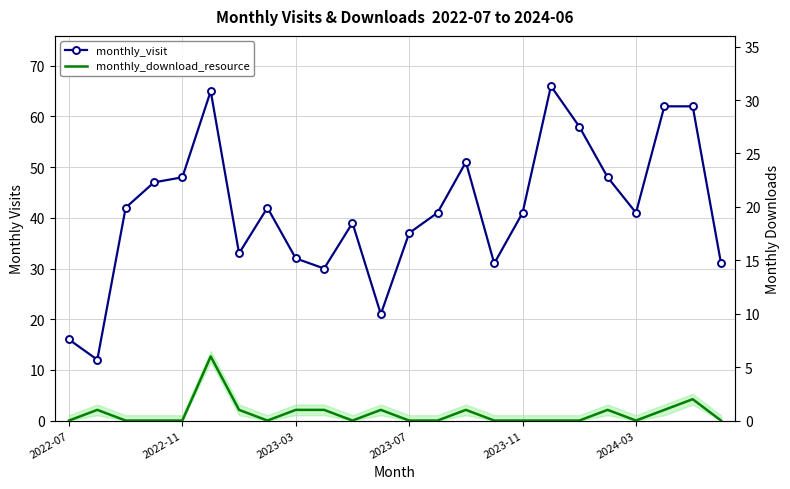

How many data points does each series have?

24